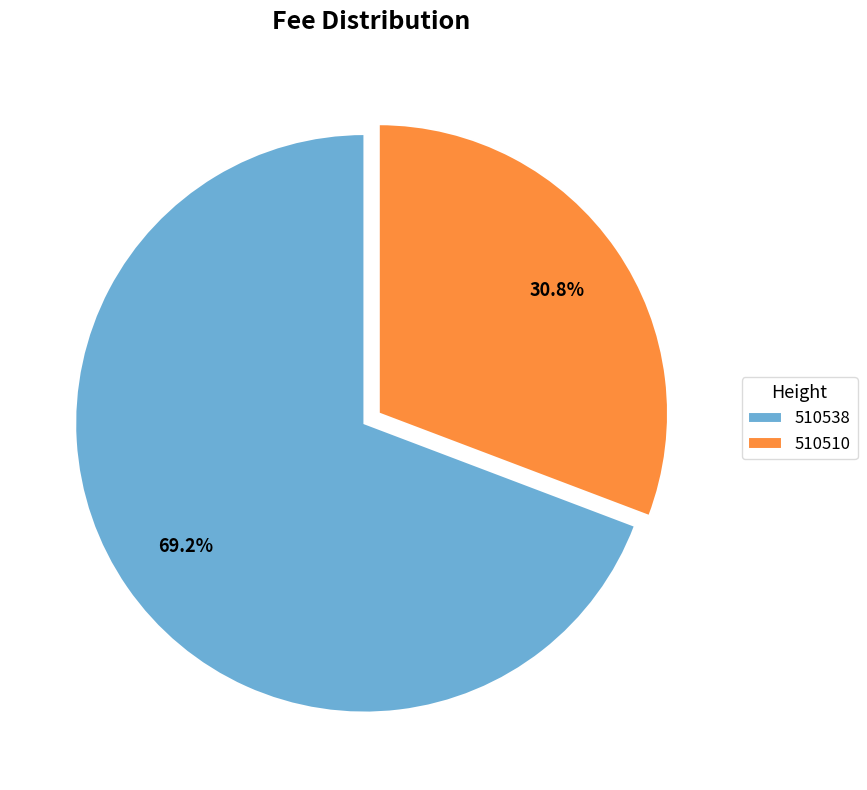

Which slice is the largest?

510538